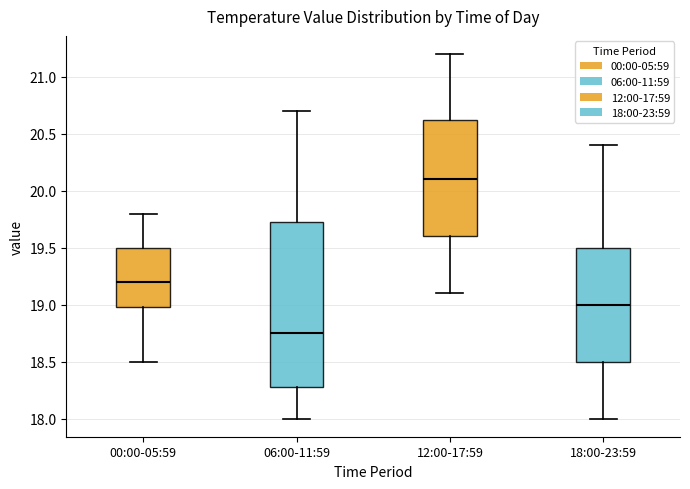

Reading left to right, transcribe this box plot: for each box, give where its median line is, the range the box spans, and where its two whiskers end, as read against the y-axis. The values are not printed on the chart, so give them approximately, as read against the axis.

00:00-05:59: median 19.20, box 19.00 to 19.50, whiskers 18.50 to 19.80
06:00-11:59: median 18.75, box 18.30 to 19.75, whiskers 18.00 to 20.70
12:00-17:59: median 20.10, box 19.60 to 20.65, whiskers 19.10 to 21.20
18:00-23:59: median 19.00, box 18.50 to 19.50, whiskers 18.00 to 20.40